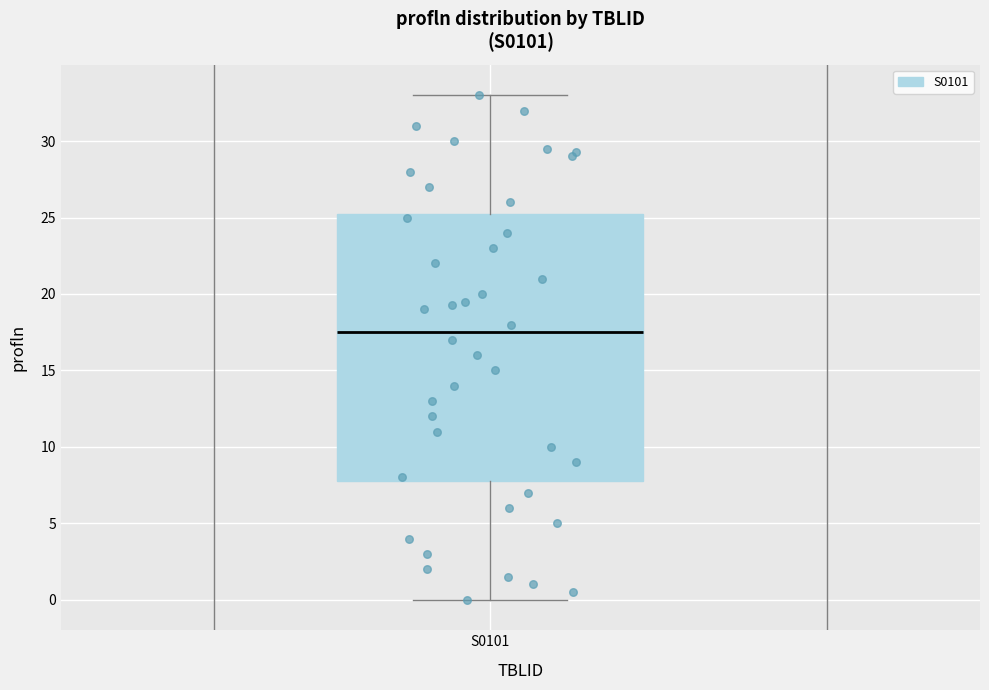

Read this box plot against the y-axis: the position of the median line, the range covered by the box, and the ends of both whiskers. The values are not printed on the chart, so give them approximately, as read against the axis.

median 17.5, box 8.0 to 25.5, whiskers 0.0 to 33.0